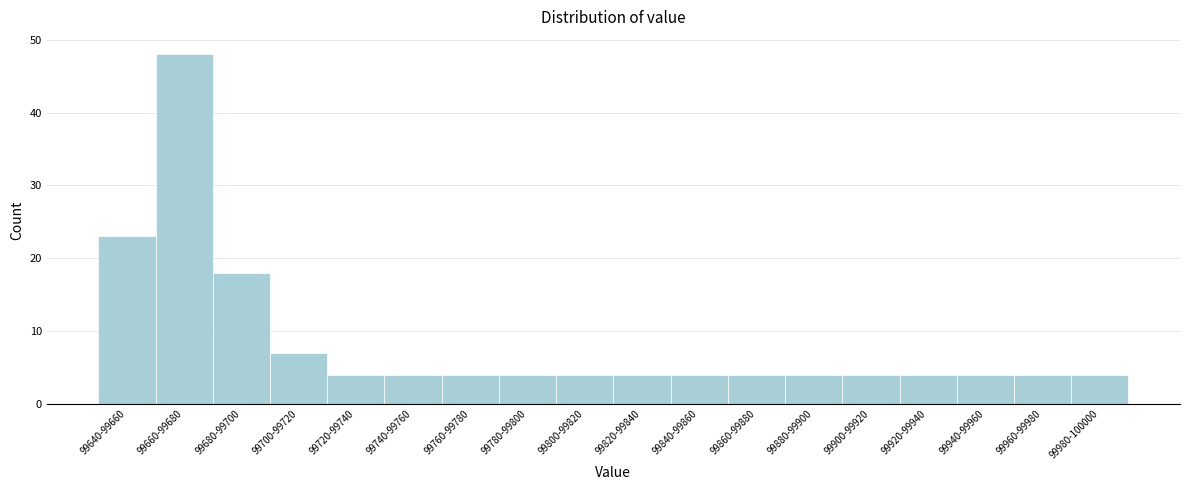

Reading left to right, transcribe all the data shown in this chart.

99640-99660=23	99660-99680=48	99680-99700=18	99700-99720=7	99720-99740=4	99740-99760=4	99760-99780=4	99780-99800=4	99800-99820=4	99820-99840=4	99840-99860=4	99860-99880=4	99880-99900=4	99900-99920=4	99920-99940=4	99940-99960=4	99960-99980=4	99980-100000=4